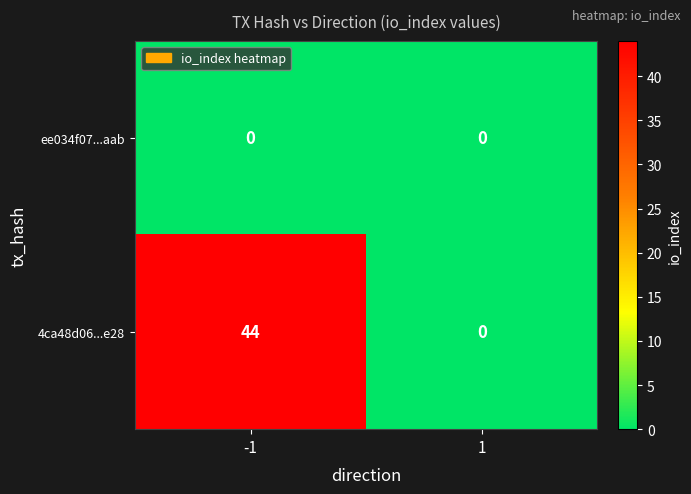

How many data points in 4ca48d06...e28 are less than 44?

1